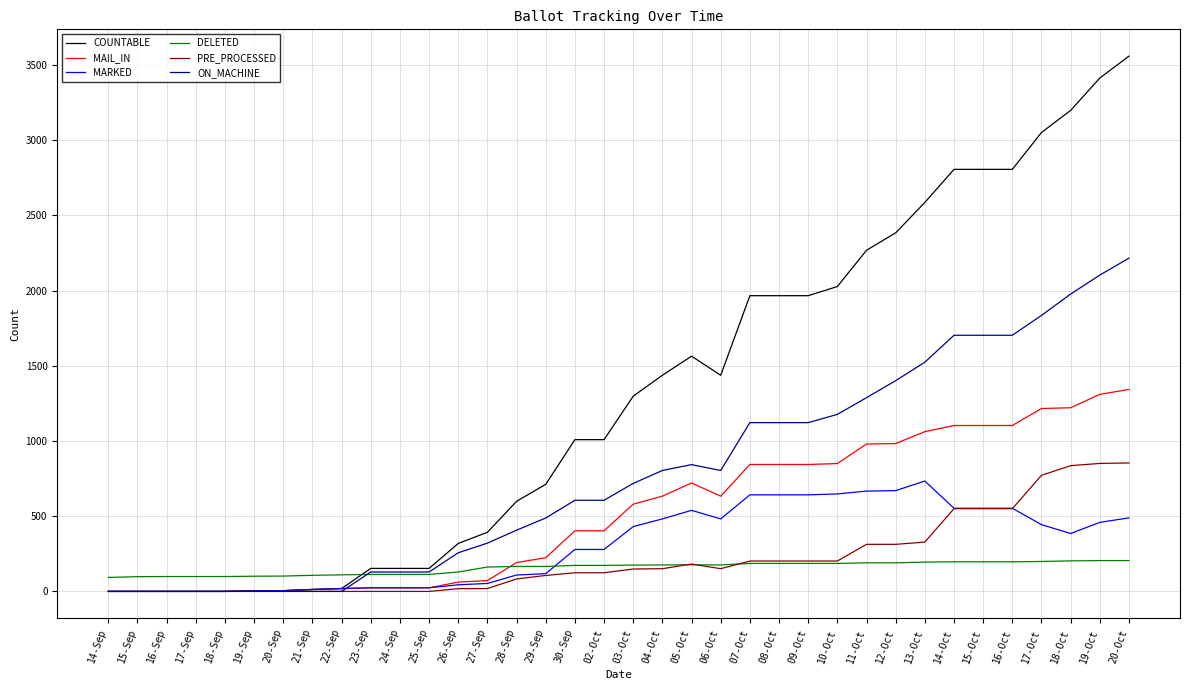

Does the chart have visible grid lines?

Yes